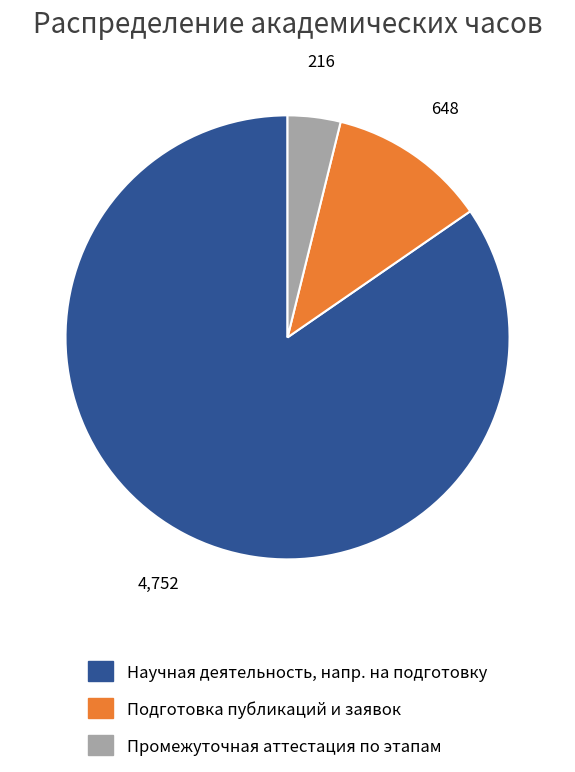

True or false: Подготовка публикаций и заявок accounts for 2% of the total.

False